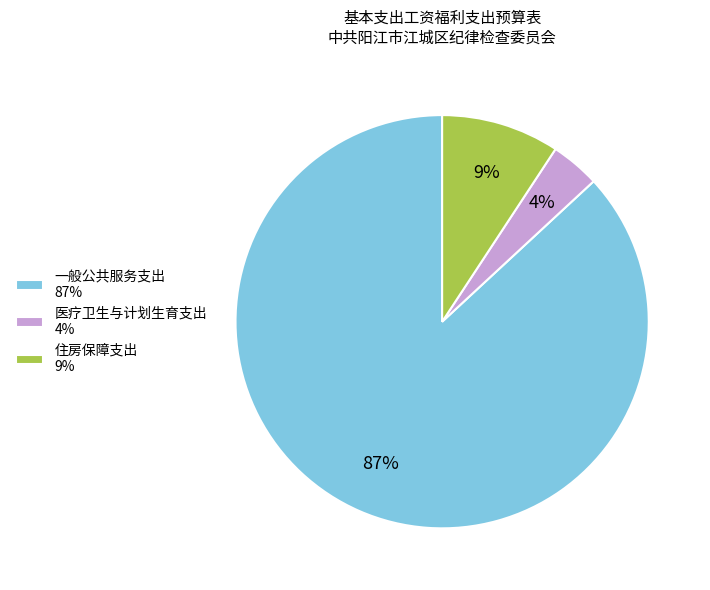

Which has a higher value, 医疗卫生与计划生育支出 or 一般公共服务支出?

一般公共服务支出